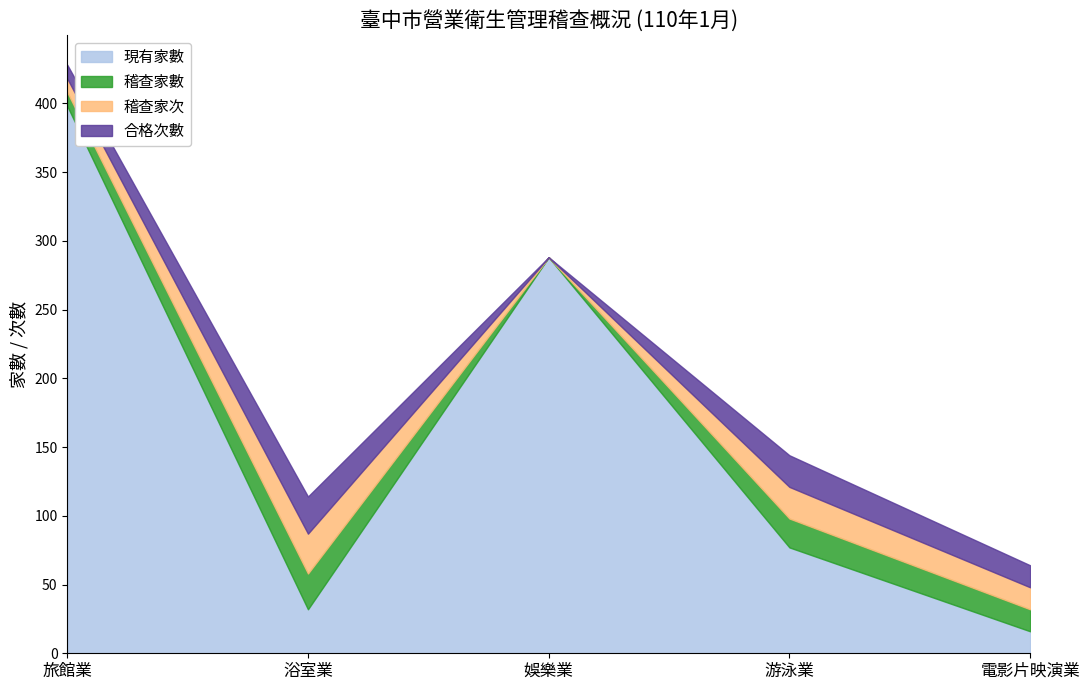

What is the maximum value for 稽查家次?

29